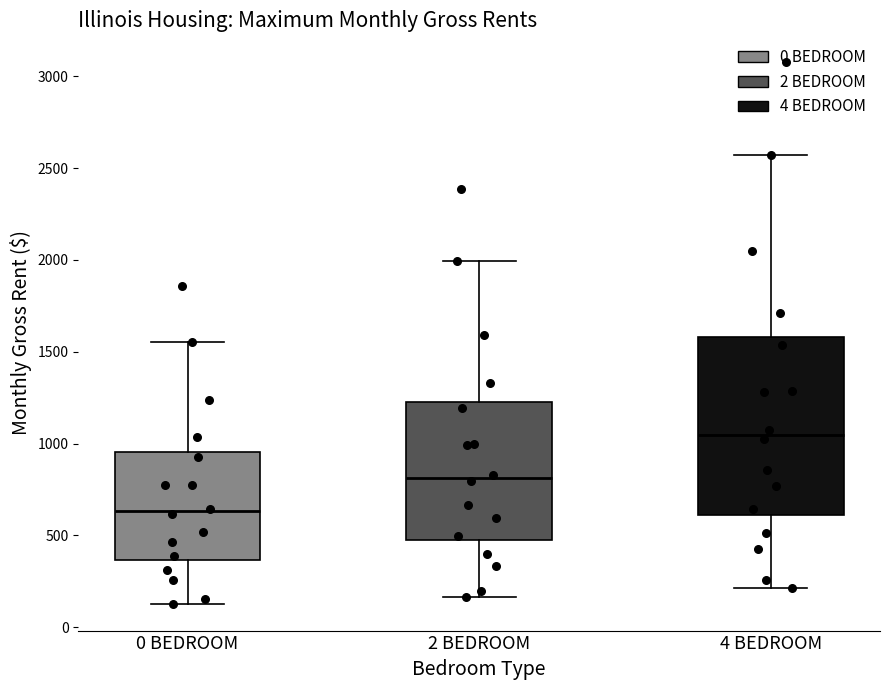

Where is the lower edge of the box for 2 BEDROOM on the y-axis? The values are not printed on the chart, so give them approximately, as read against the axis.

450